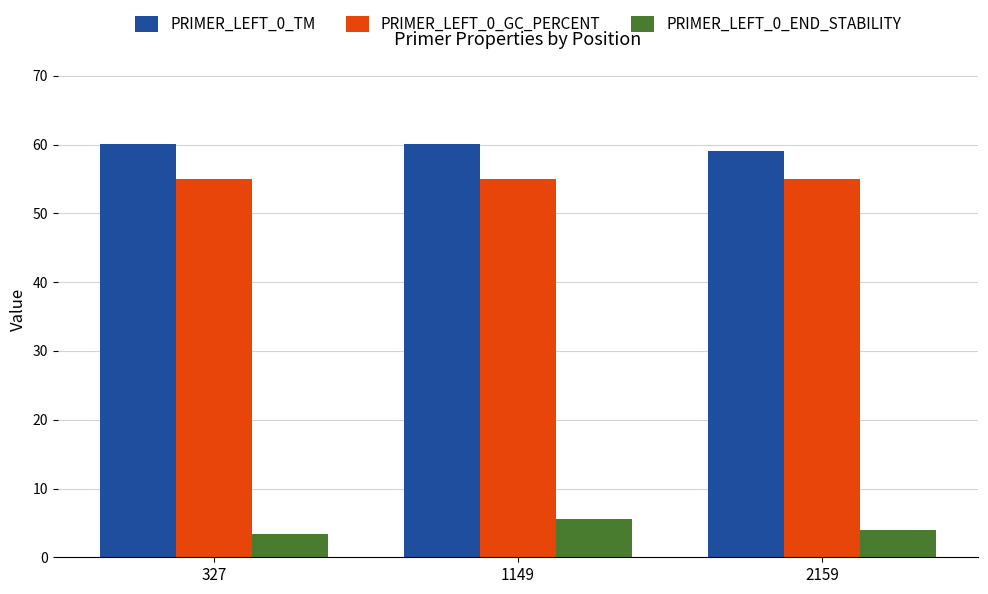

Is the value of PRIMER_LEFT_0_END_STABILITY at 1149 greater than the value of PRIMER_LEFT_0_TM at 2159?

No